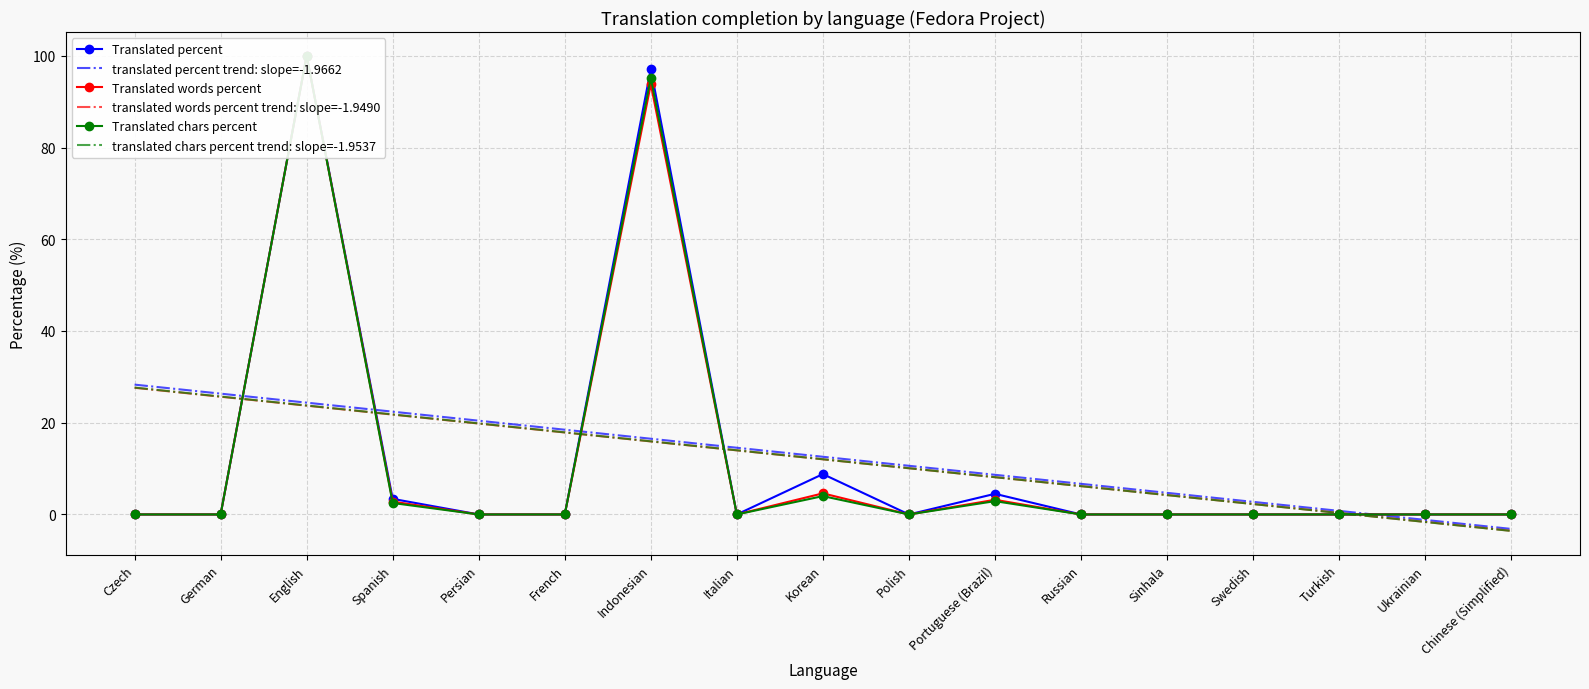

What is the label of the 8th point from the left?

Italian